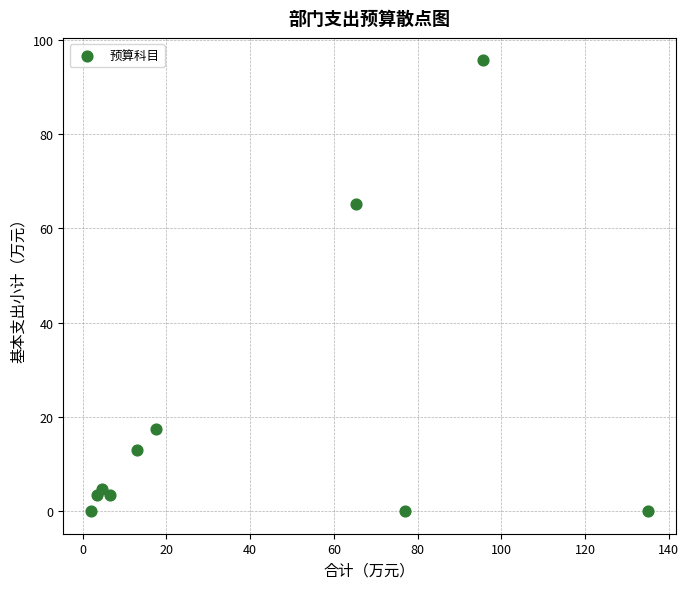

What is the average Y value?

20.3